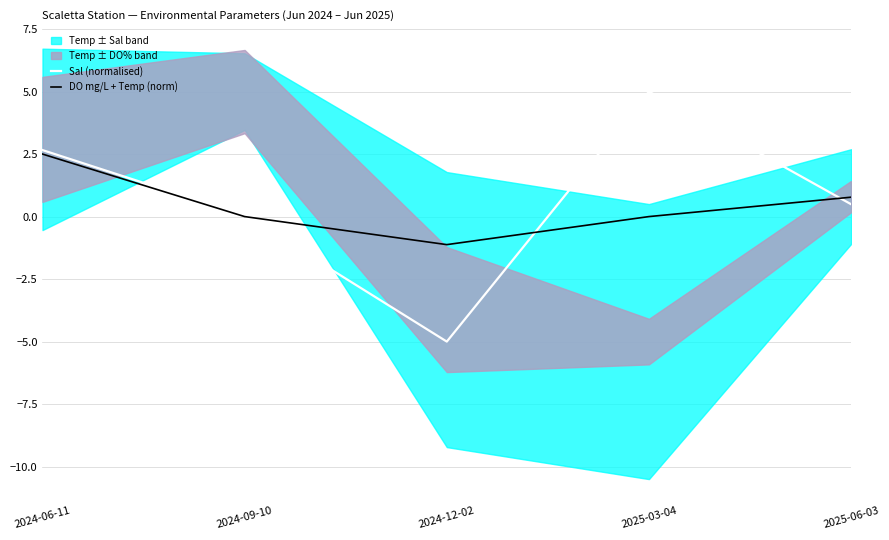

What is the sum of the Sal (normalised) values at 2025-06-03 and 2025-03-04?

5.5